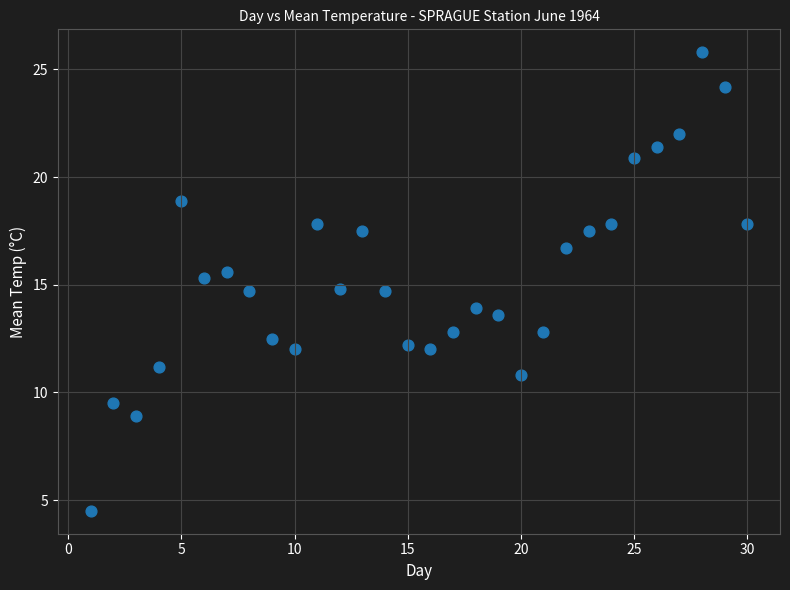

What is the range of X values (max minus min)?

29.0